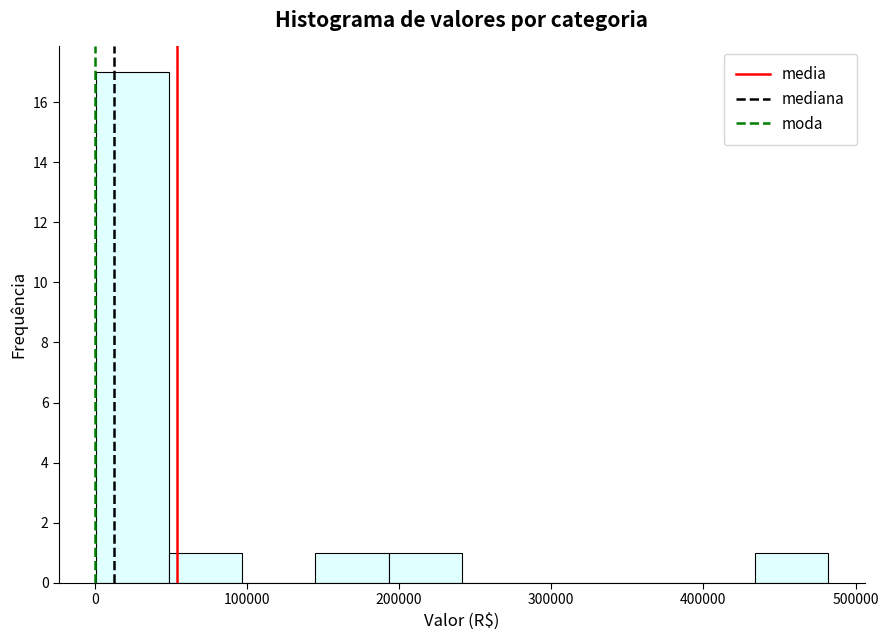

Which range on the x-axis has the tallest bar?

0 to 50000